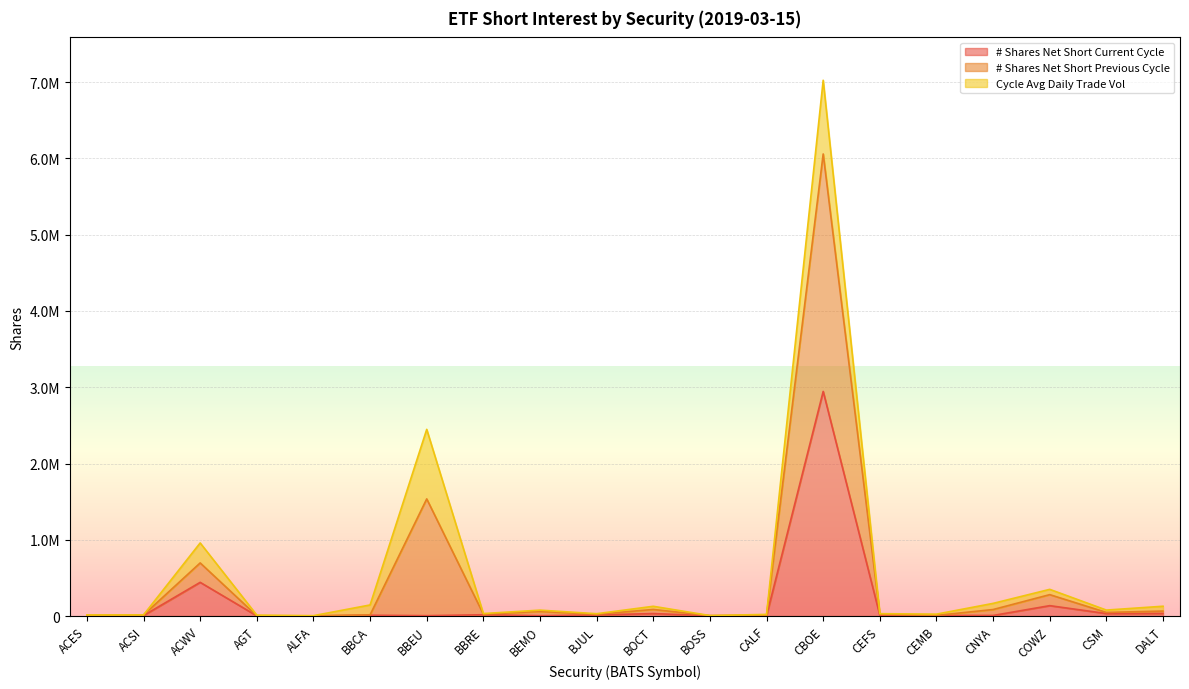

What are all the series names shown in the legend?

# Shares Net Short Current Cycle, # Shares Net Short Previous Cycle, Cycle Avg Daily Trade Vol